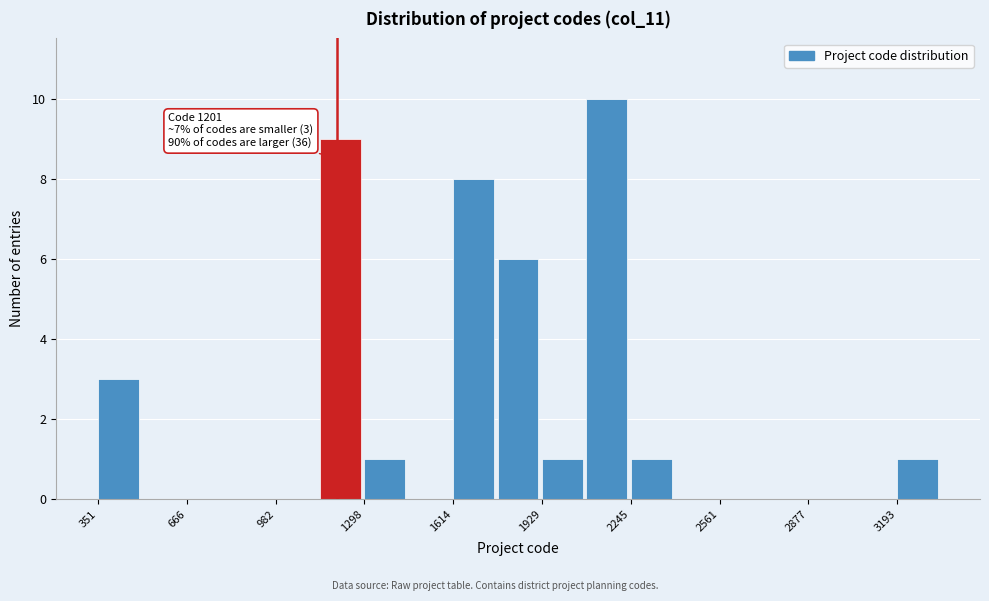

Read against the x-axis, roughly where is the centre of the tallest bar?

2150